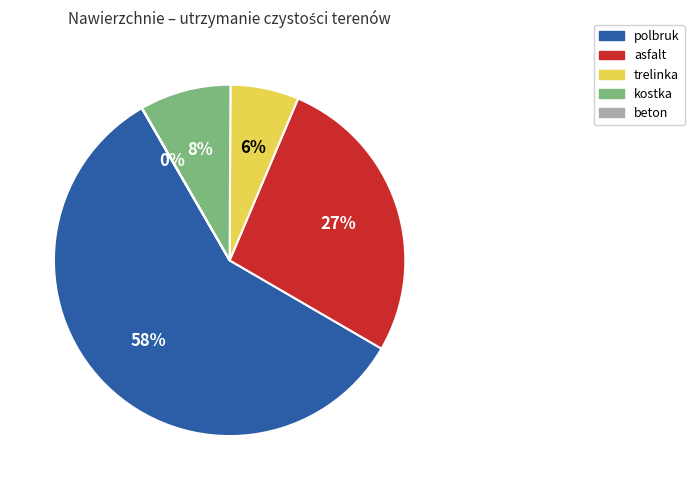

Does any single category account for the majority?

Yes